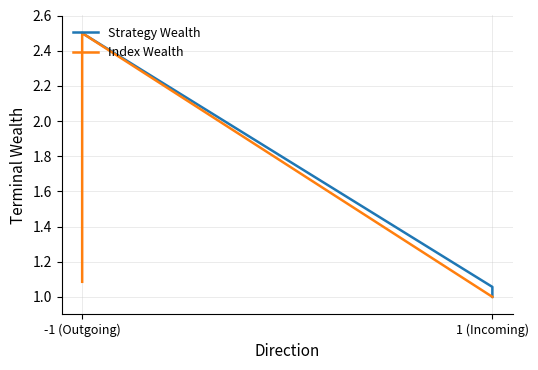

True or false: Index Wealth has a value of 0.3 at -1 (Outgoing).

False